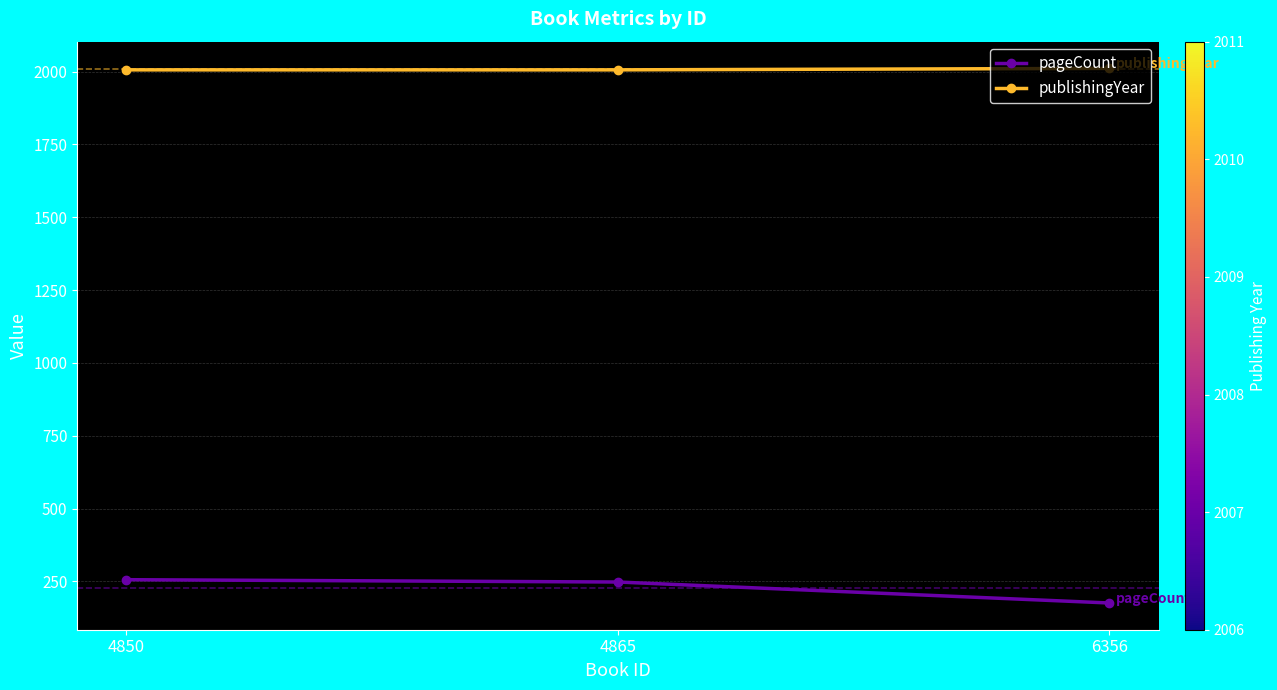

At which label does pageCount reach its minimum?

6356